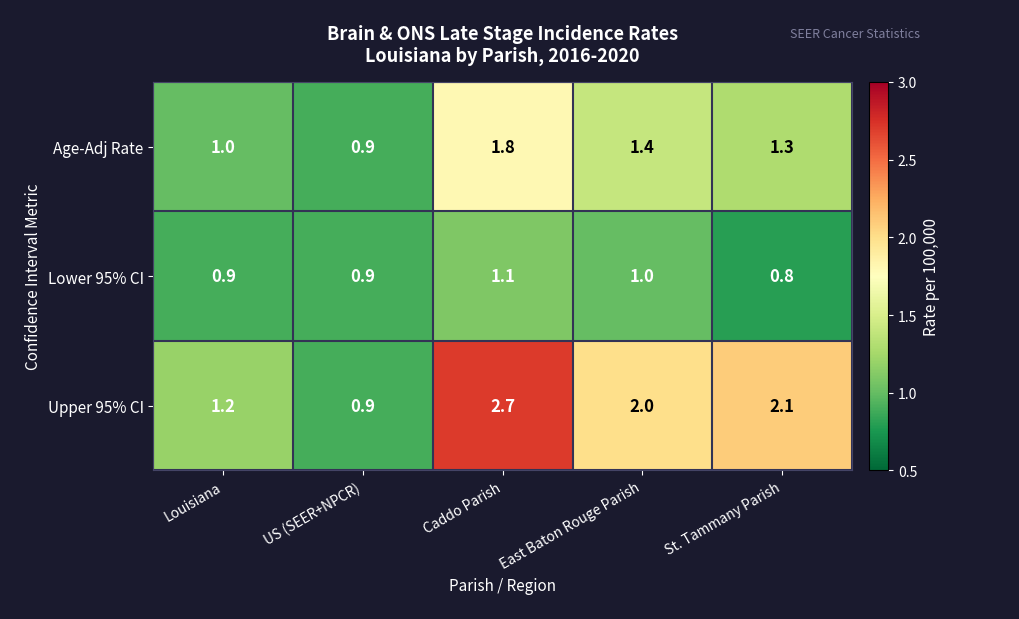

What is the sum of the Age-Adj Rate values at St. Tammany Parish and Louisiana?

2.3